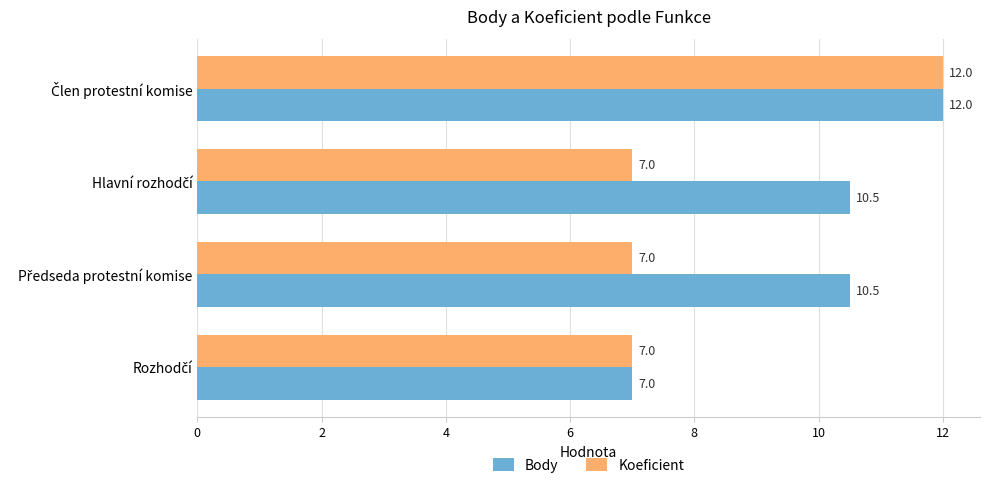

What is the sum of all Body values?

40.0